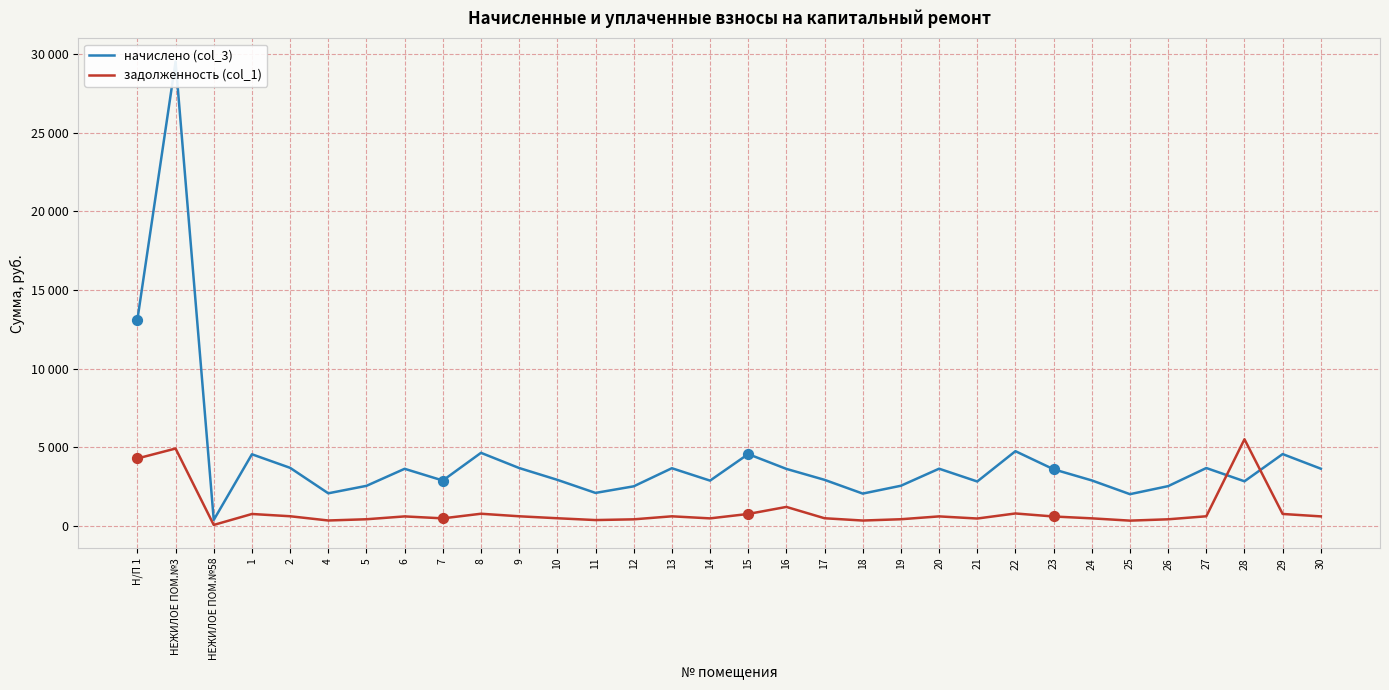

Is the value of начислено (col_3) at 27 greater than the value of задолженность (col_1) at НЕЖИЛОЕ ПОМ.№58?

Yes